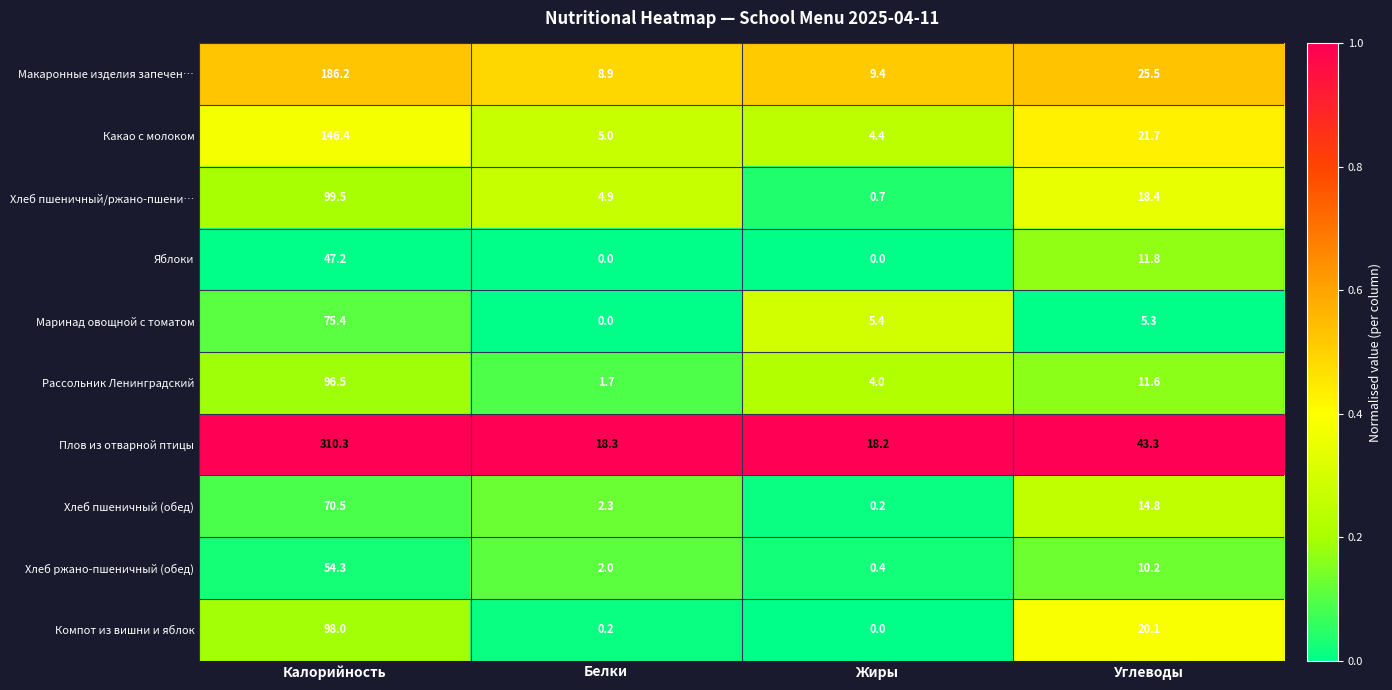

What is the average value of the Плов из отварной птицы series?

97.5